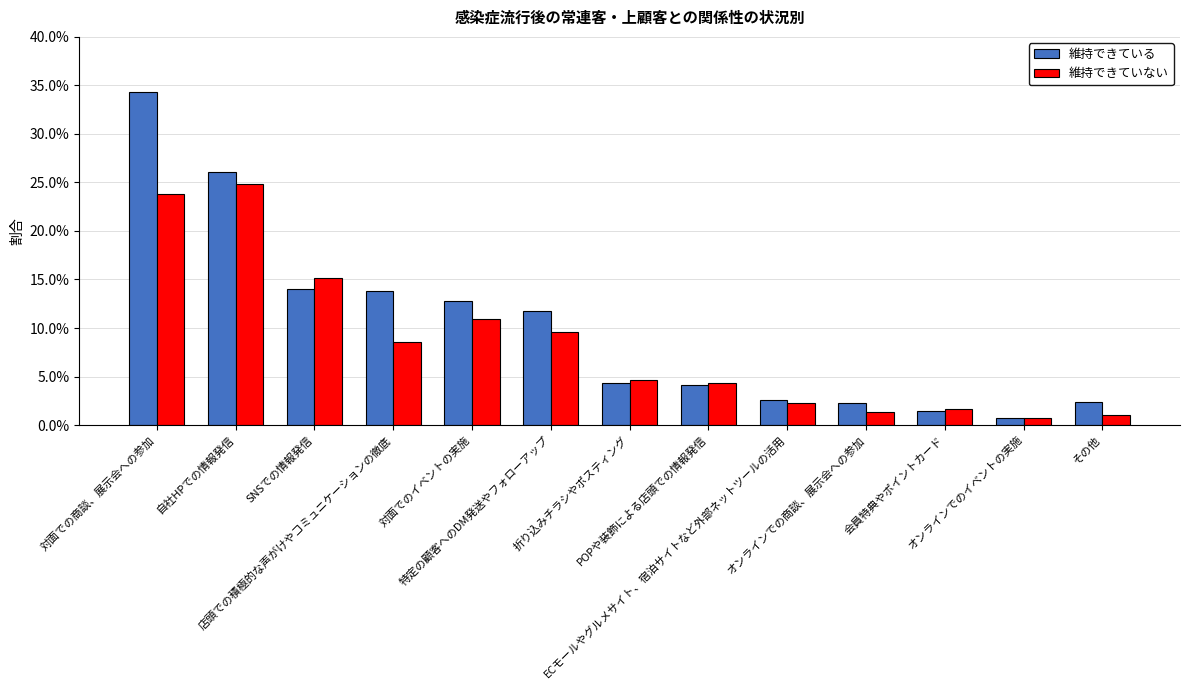

Which series has the largest range (max minus min)?

維持できている